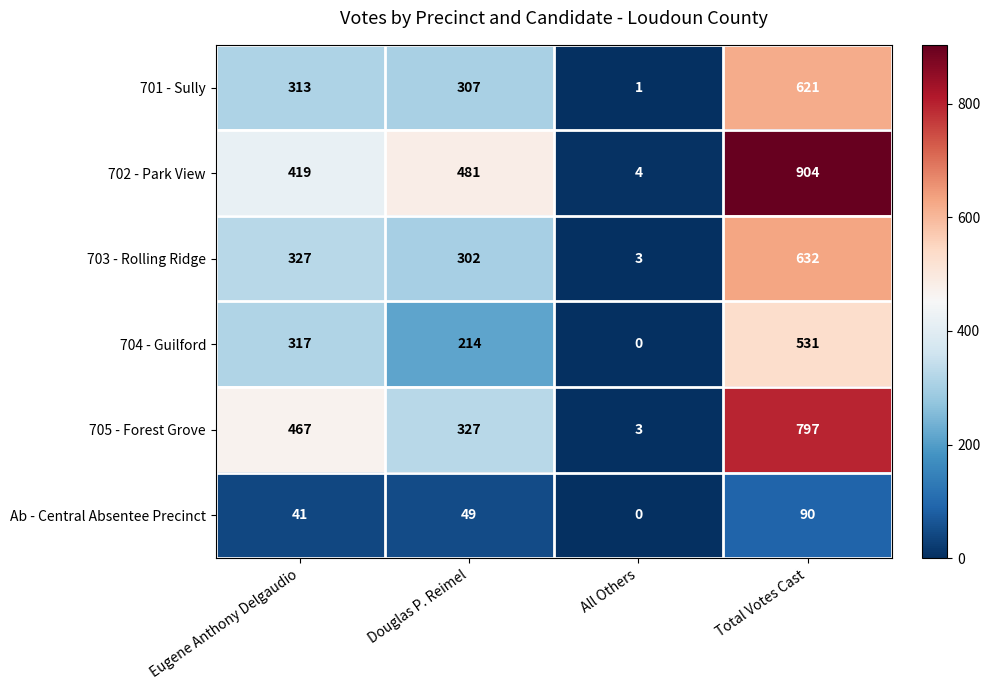

Which series has the largest total across all categories?

702 - Park View